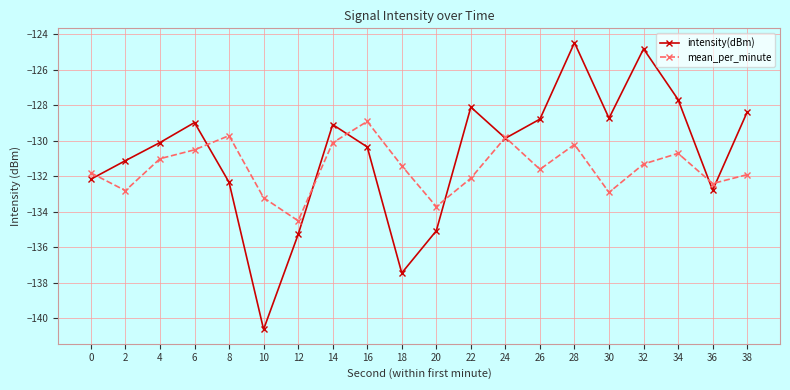

Where is the first local minimum for intensity(dBm)?

10